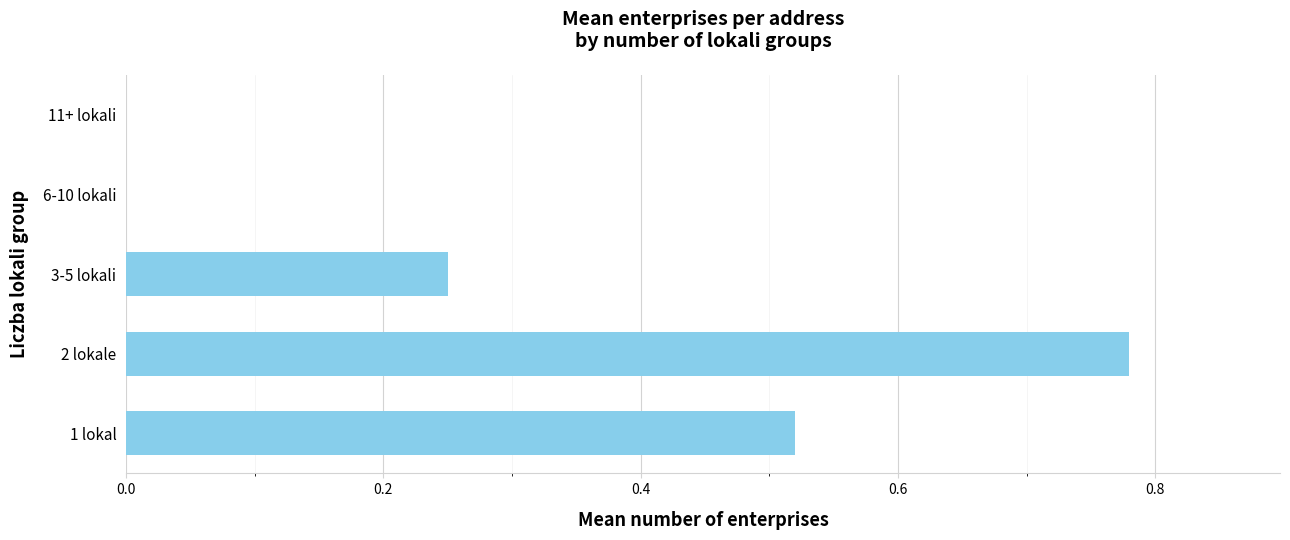

True or false: the data shows 0.3 at 11+ lokali.

False